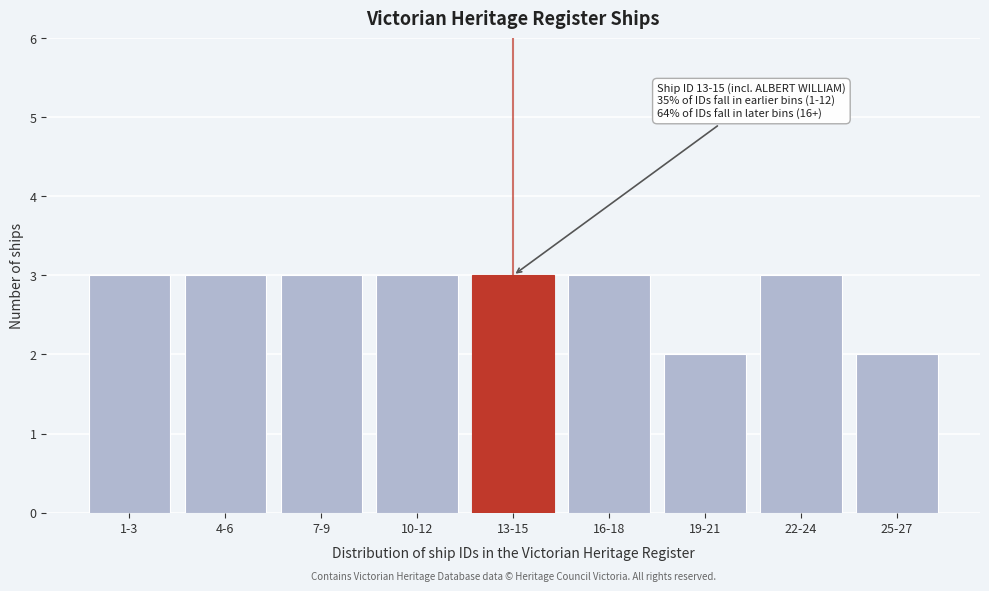

Reading left to right, extract all data points from this chart.

3	3	3	3	3	3	2	3	2